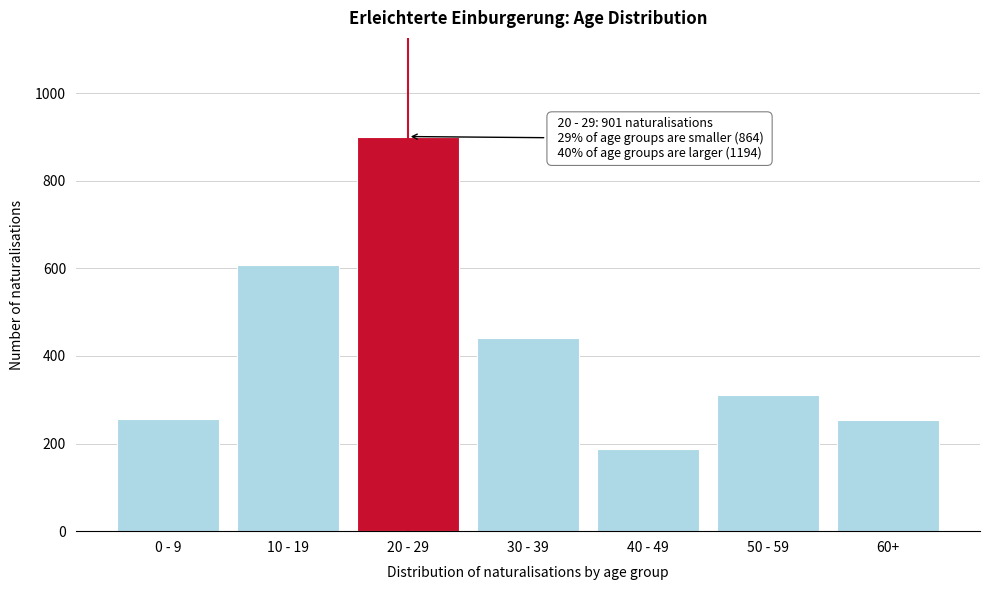

At which label is the value closest to 544?

10 - 19